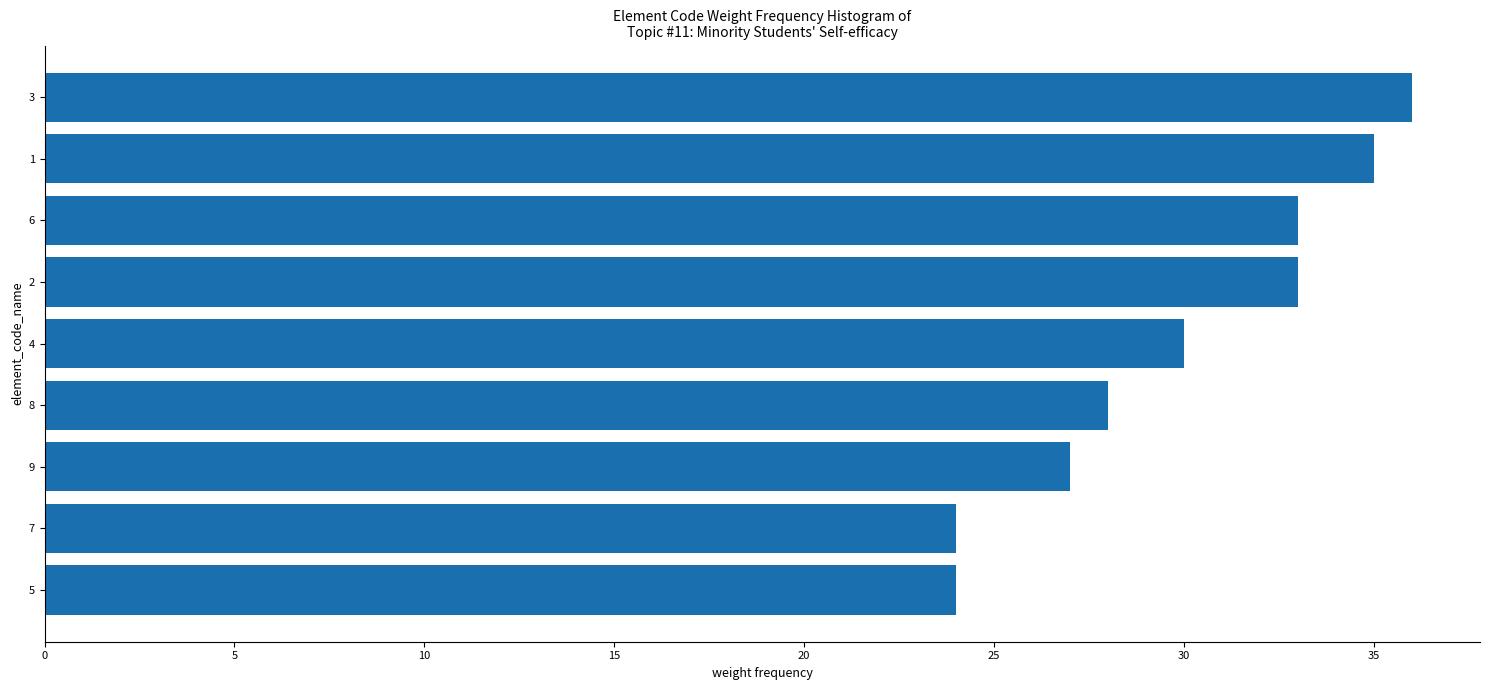

What is the smallest value displayed?

24